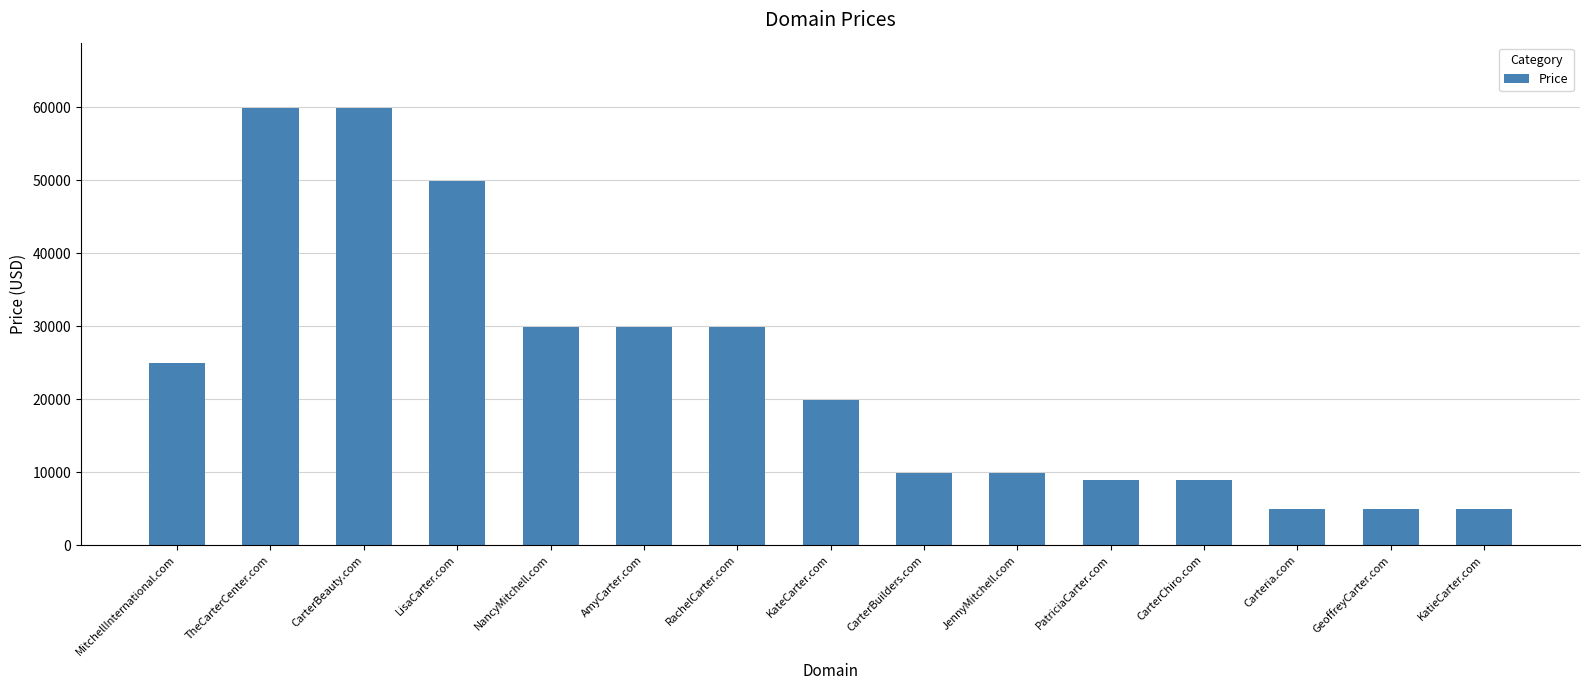

What is the sum of the values at TheCarterCenter.com and KateCarter.com?

79776